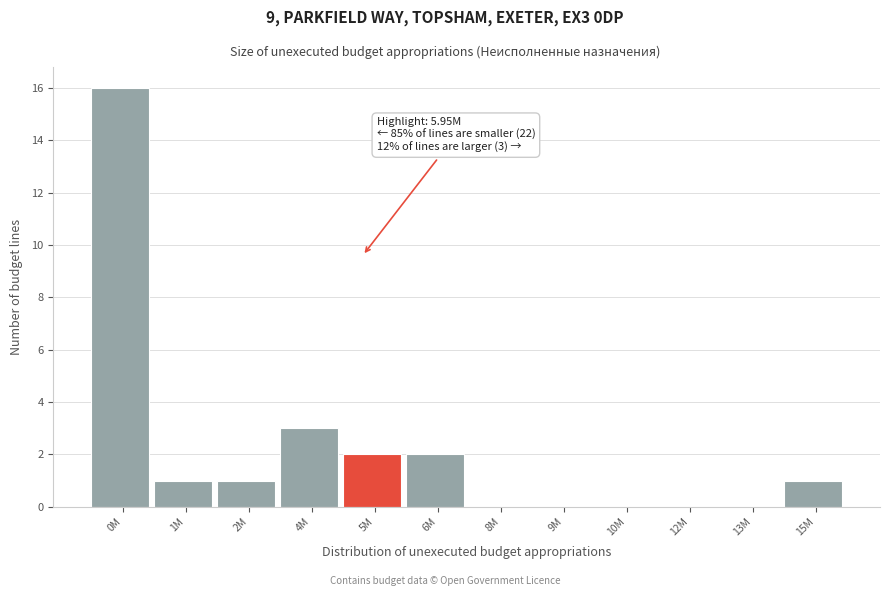

Reading left to right, what are all the values shown in this chart?

0M=16	1M=1	2M=1	4M=3	5M=2	6M=2	8M=0	9M=0	10M=0	12M=0	13M=0	15M=1